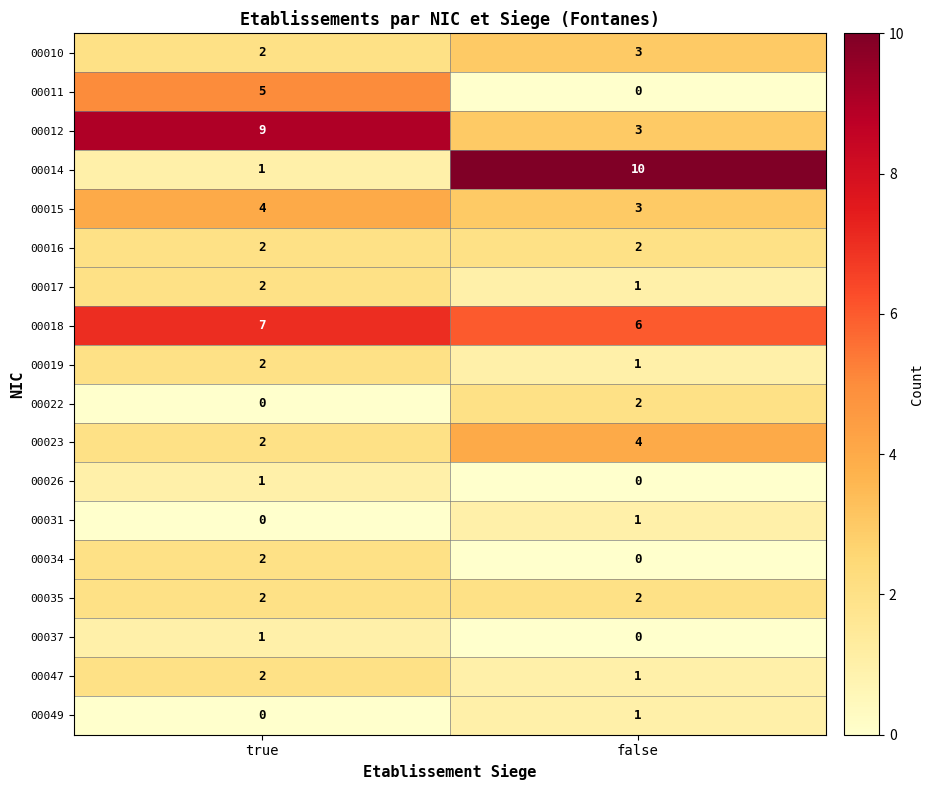

Is it true that 00023 equals 2 at true?

True